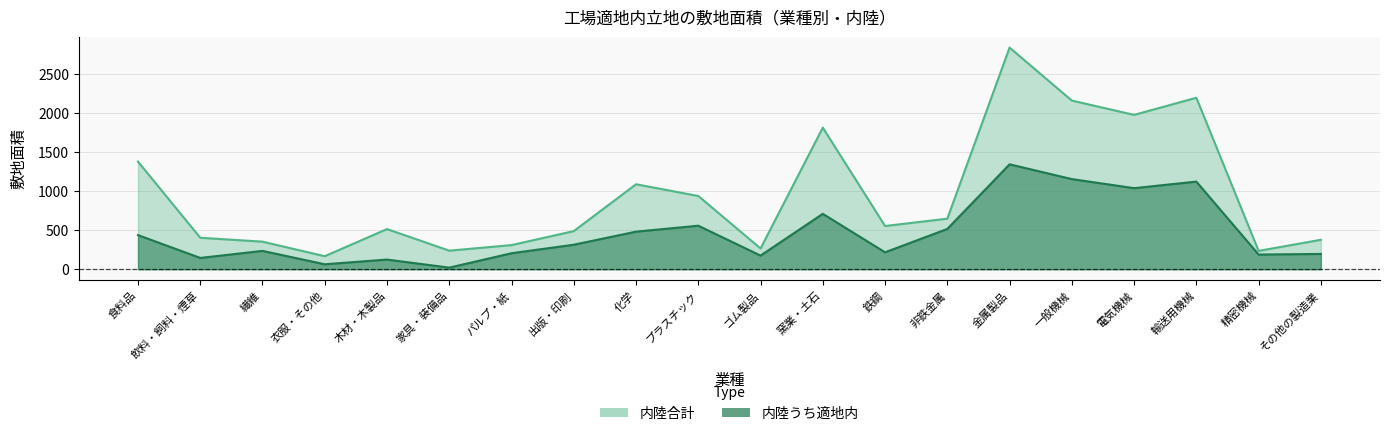

True or false: 内陸合計 and 内陸うち適地内 intersect in this chart.

False